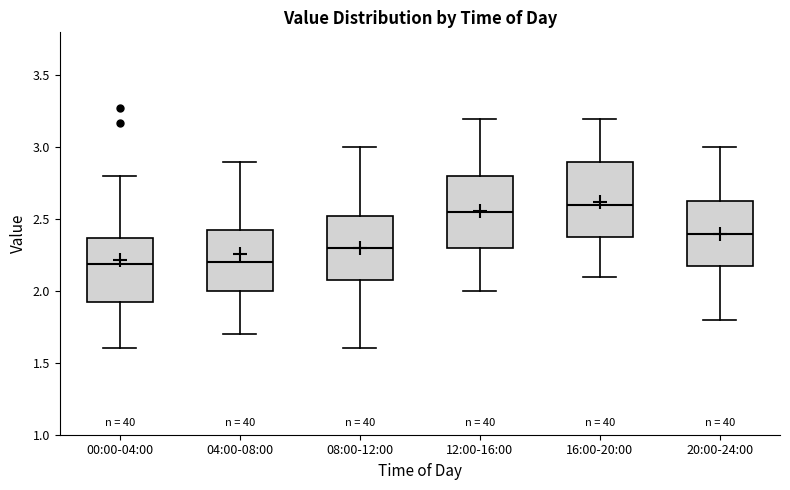

Reading left to right, read every box against the y-axis: the position of its median line, the range the box covers, and the ends of its whiskers. The values are not printed on the chart, so give them approximately, as read against the axis.

00:00-04:00: median 2.20, box 1.90 to 2.35, whiskers 1.60 to 2.80
04:00-08:00: median 2.20, box 2.00 to 2.45, whiskers 1.70 to 2.90
08:00-12:00: median 2.30, box 2.10 to 2.55, whiskers 1.60 to 3.00
12:00-16:00: median 2.55, box 2.30 to 2.80, whiskers 2.00 to 3.20
16:00-20:00: median 2.60, box 2.40 to 2.90, whiskers 2.10 to 3.20
20:00-24:00: median 2.40, box 2.20 to 2.65, whiskers 1.80 to 3.00